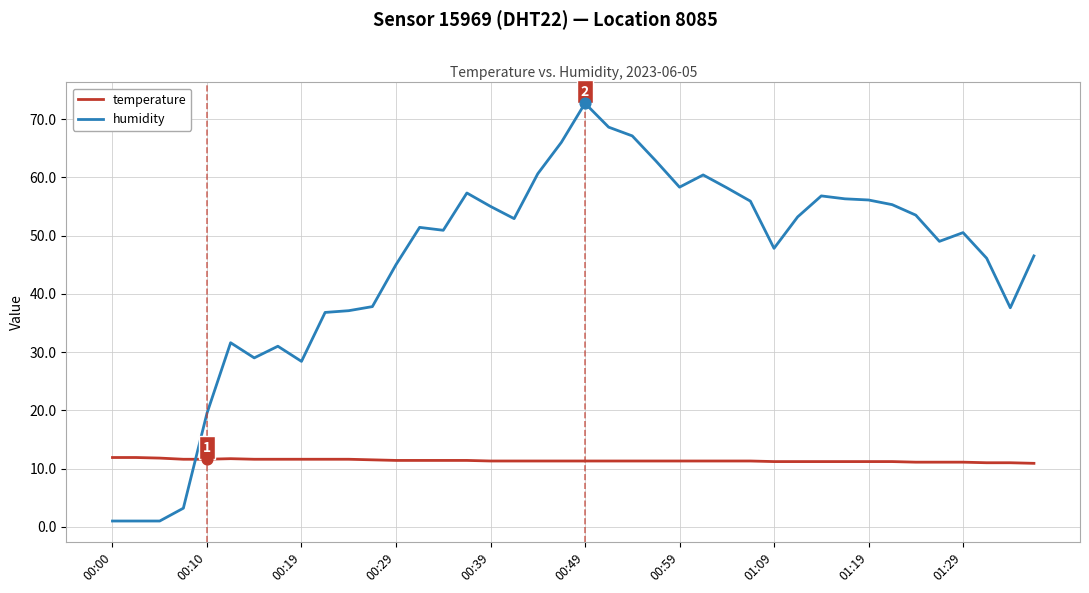

Which series has the largest total across all categories?

humidity